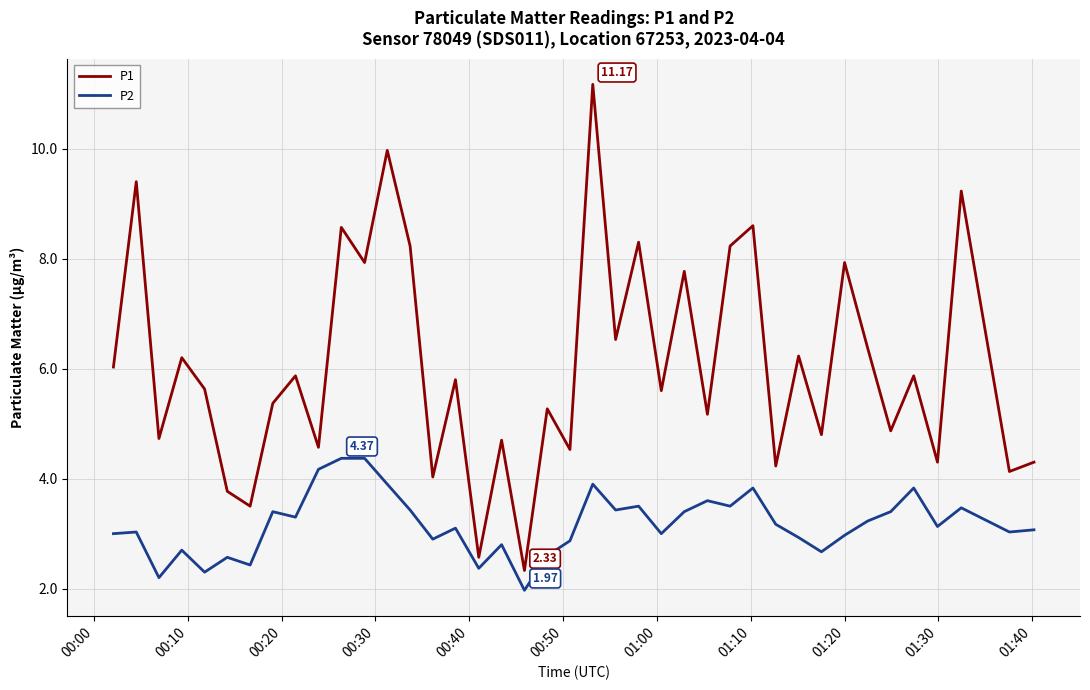

What is the difference between the maximum and minimum values in the P2 series?

2.4